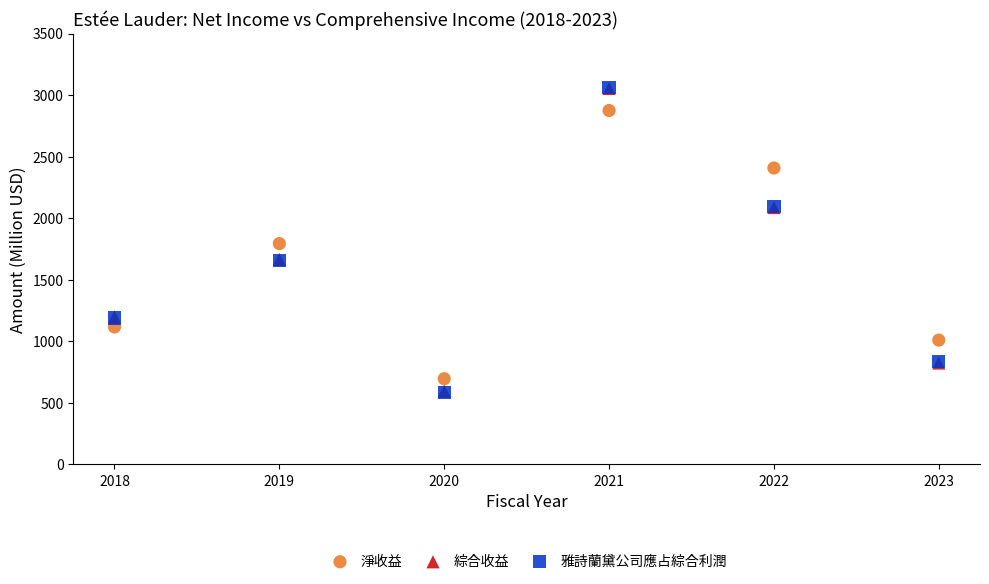

What are all the series names shown in the legend?

淨收益, 綜合收益, 雅詩蘭黛公司應占綜合利潤